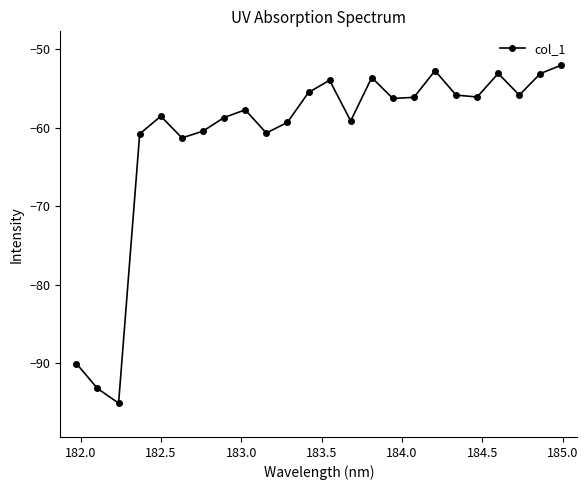

What is the difference between the second highest and second lowest values?

40.5